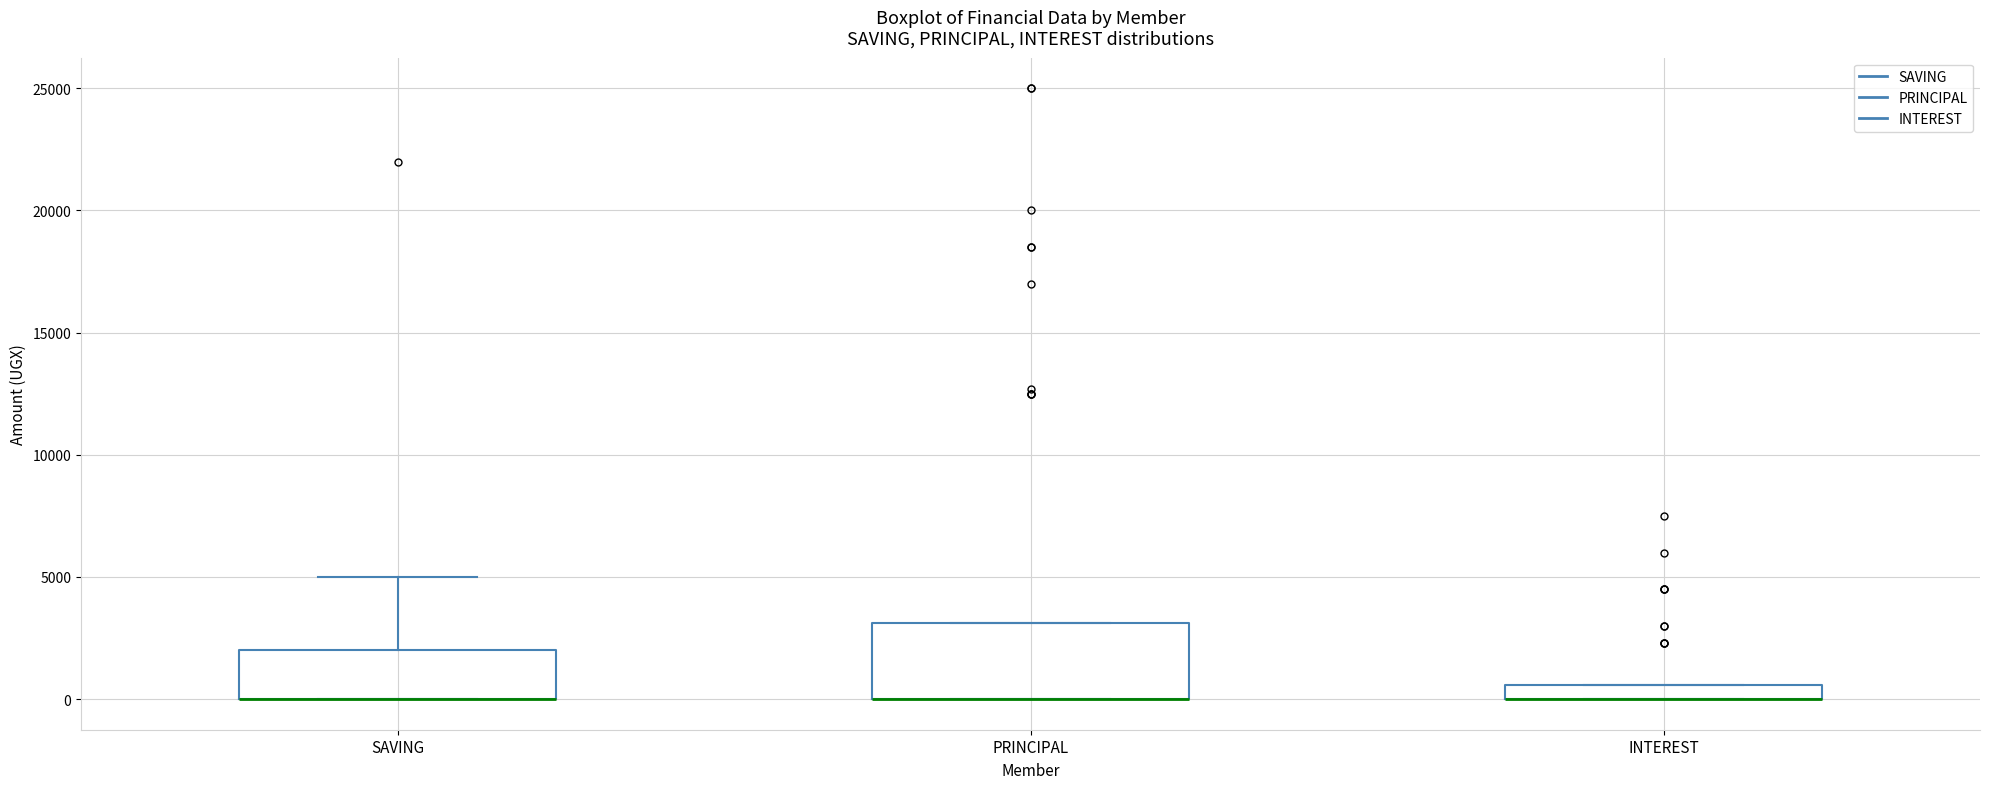

Where is the upper edge of the box for PRINCIPAL on the y-axis? The values are not printed on the chart, so give them approximately, as read against the axis.

3000